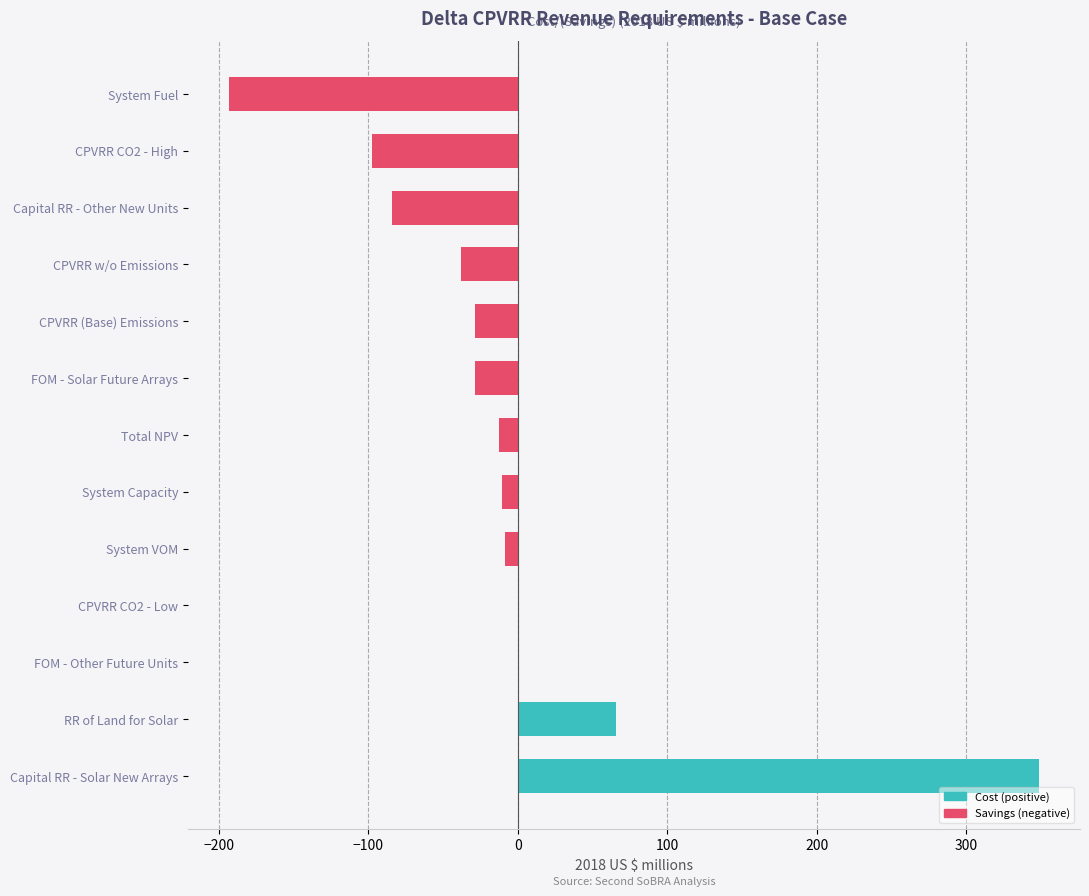

Reading right to left, extract all data points from this chart.

-12.6	0.0	-97.5	-28.5	-37.6	-10.5	-193.5	-28.4	0.0	-8.5	65.7	348.9	-84.1